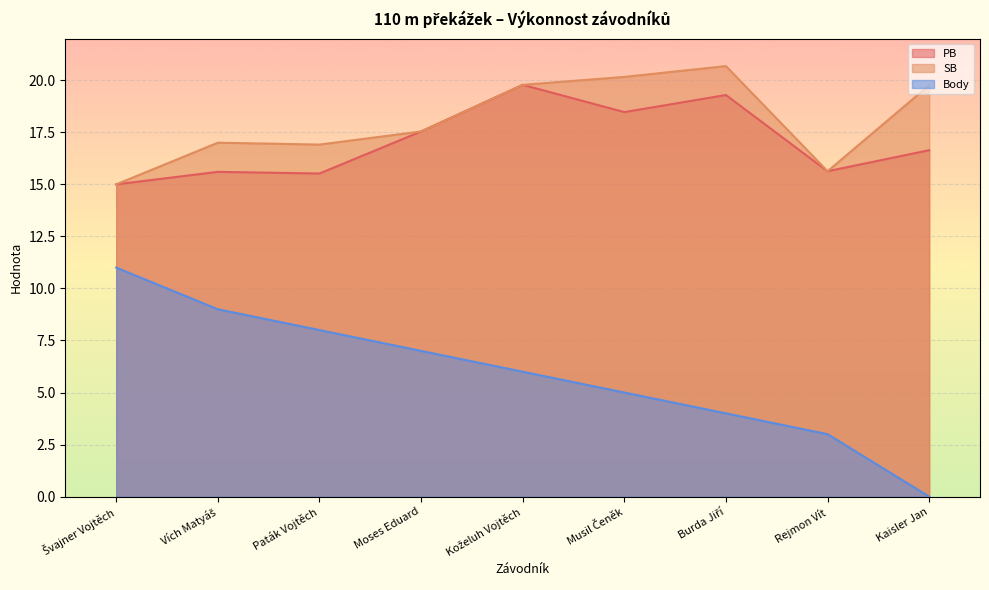

How many data points does each series have?

9